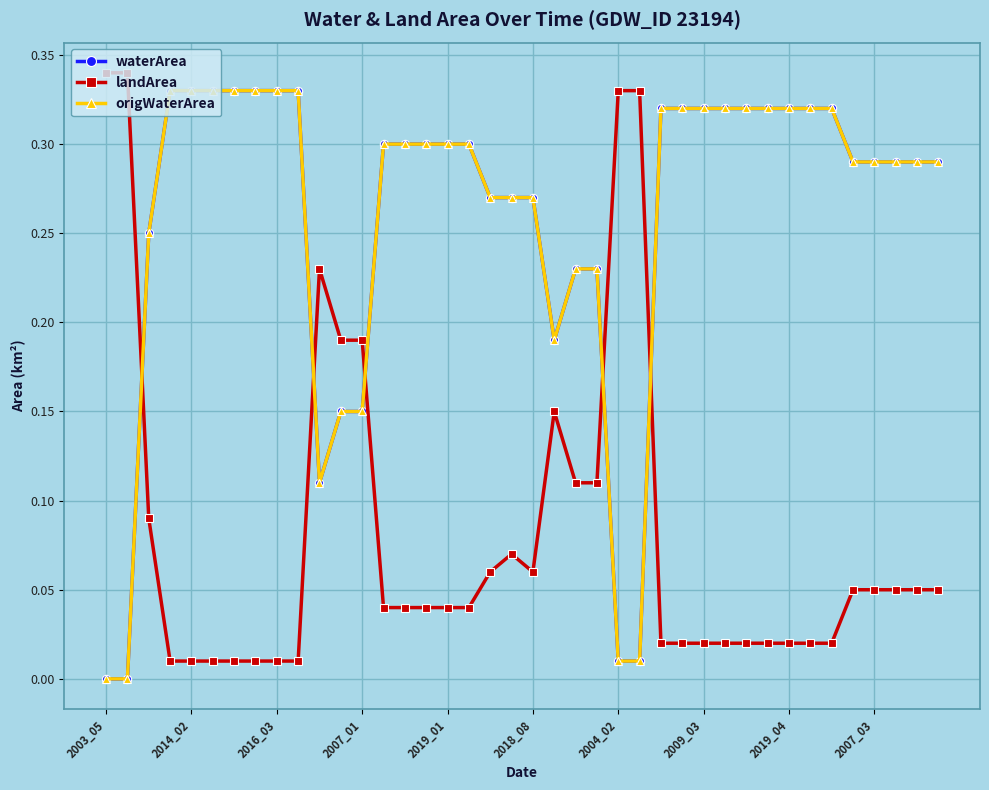

Does the chart have visible grid lines?

Yes